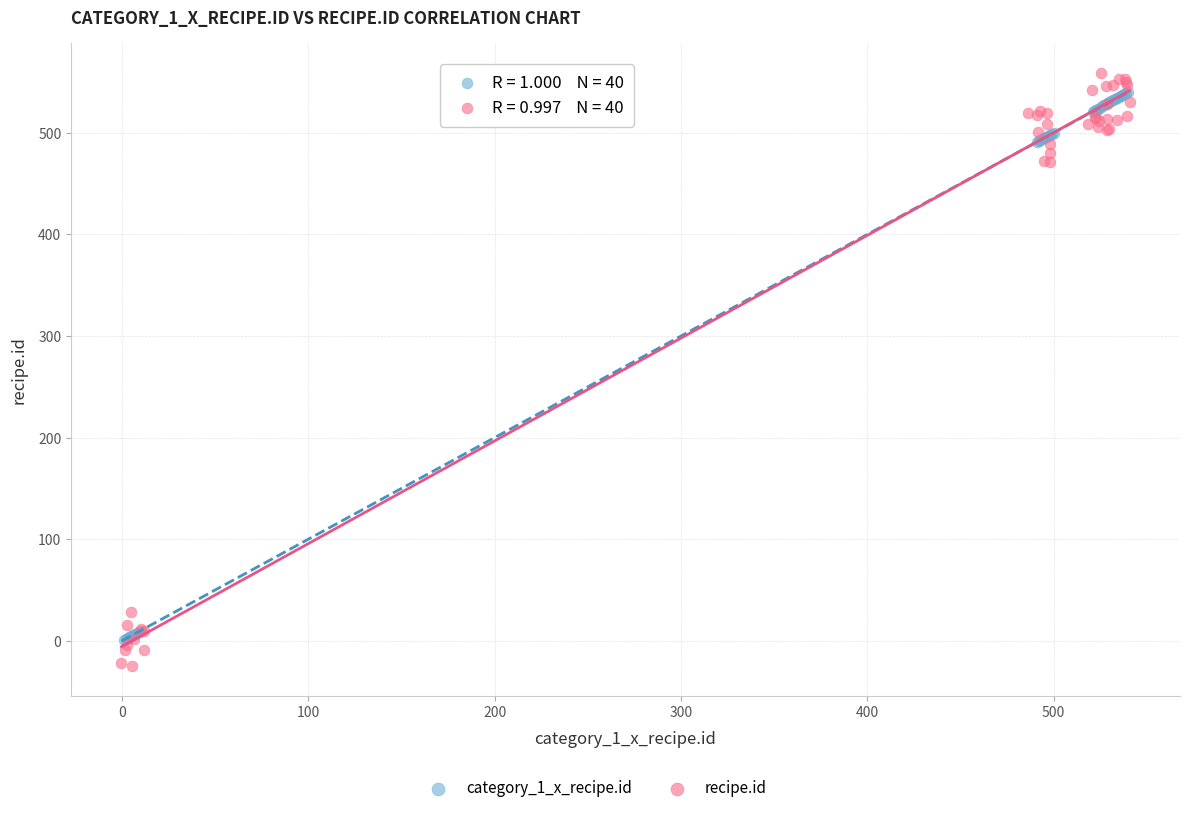

Which series reaches the minimum Y coordinate?

recipe.id